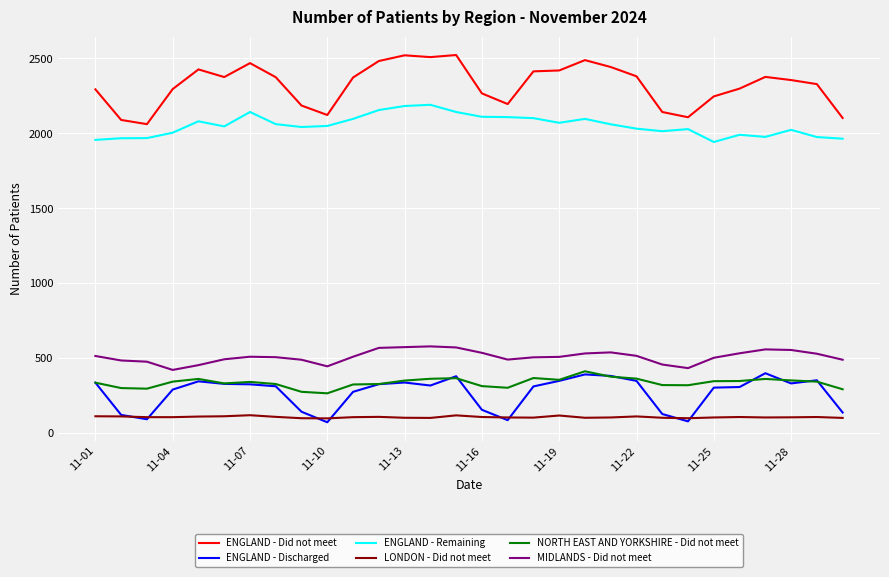

At how many categories does at least one series exceed 2454?

6